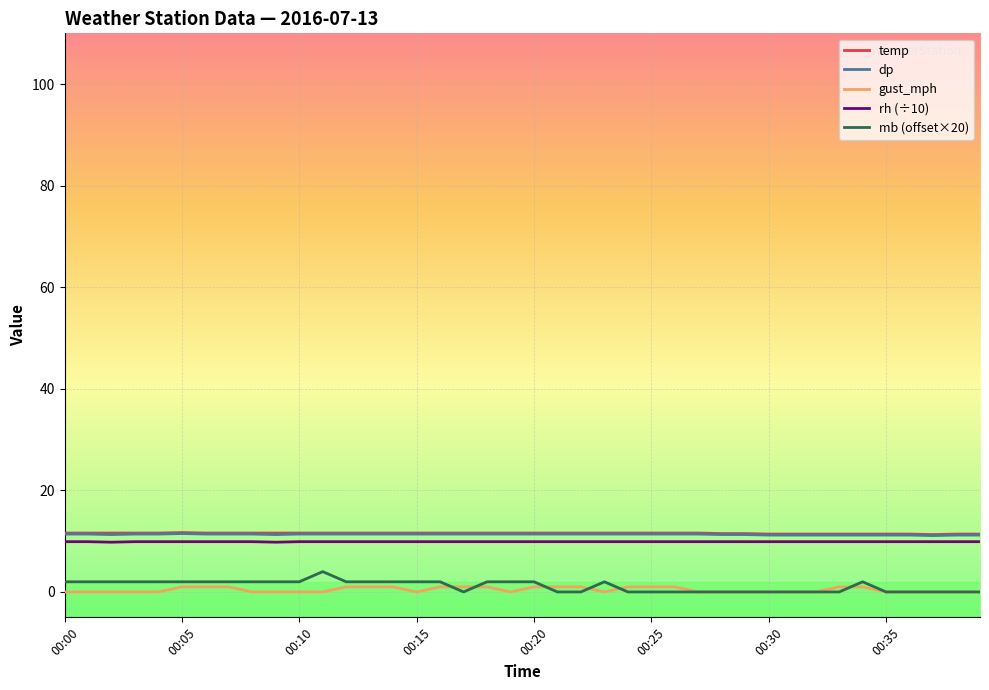

What are all the series names shown in the legend?

temp, dp, gust_mph, rh (÷10), mb (offset×20)